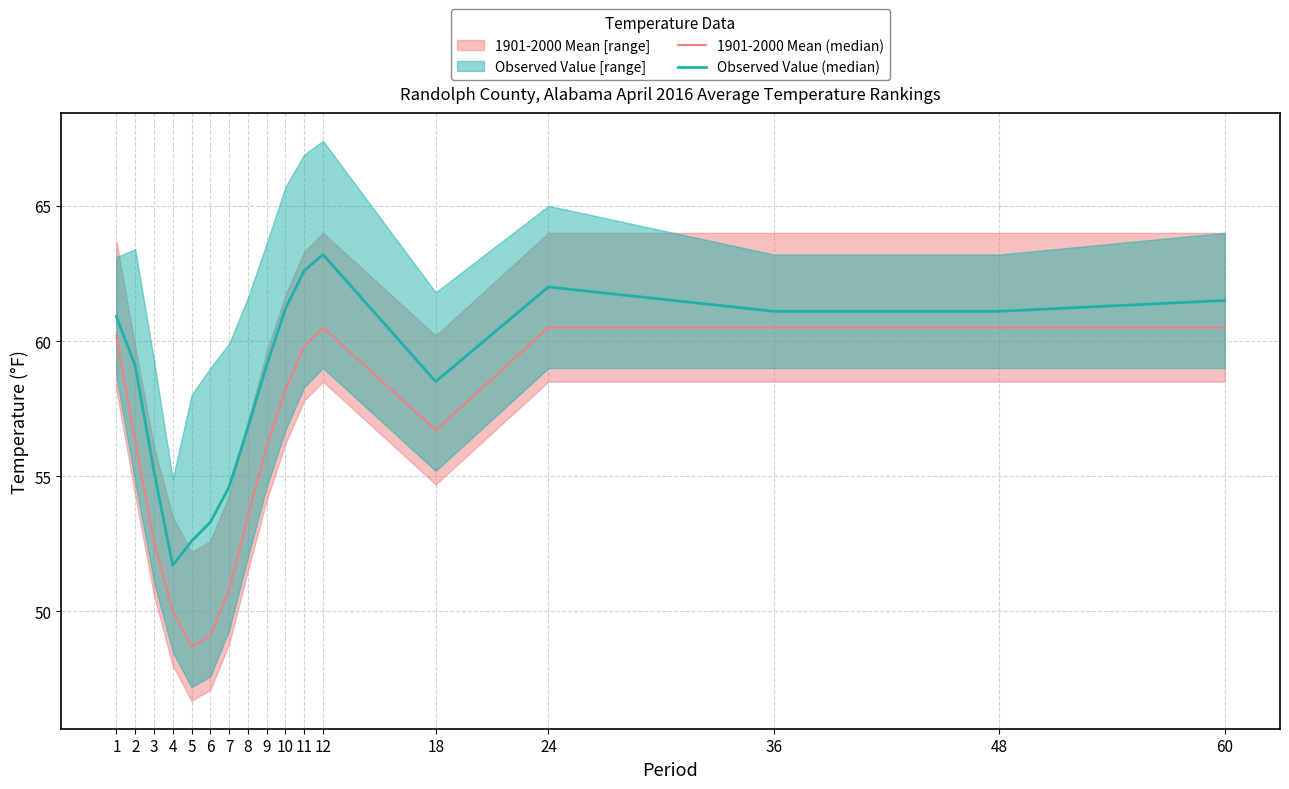

How many categories are shown in the chart?

17